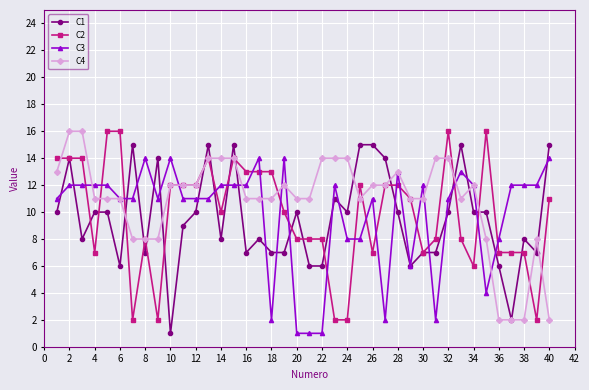

What is the maximum value shown in the chart?

16